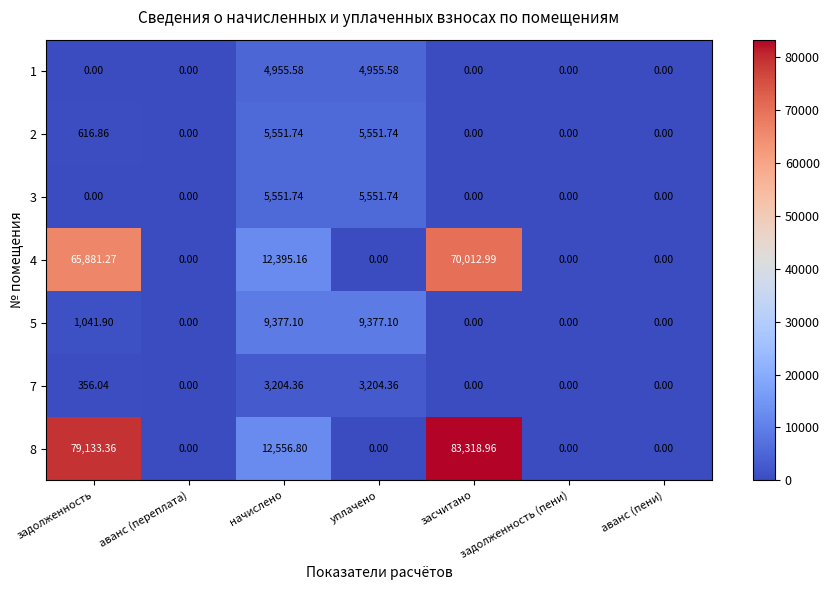

Where is 5 nearest to the value 4688?

задолженность